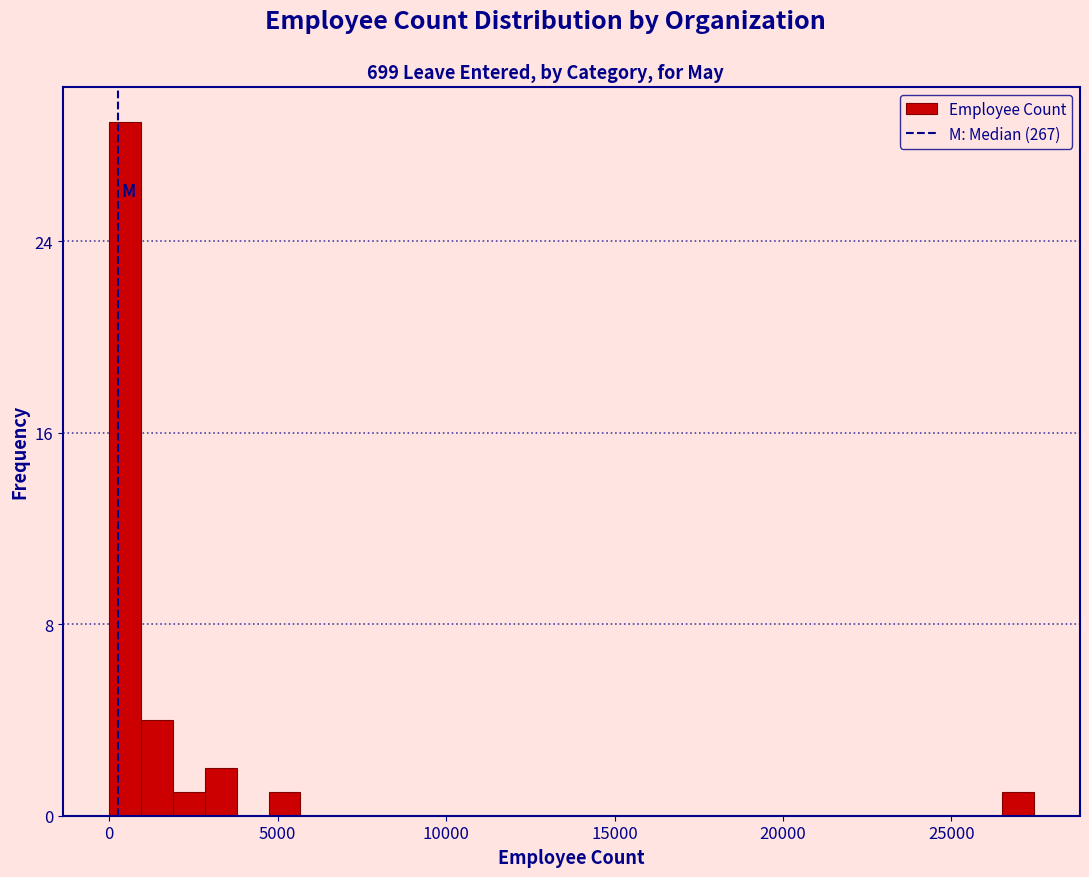

Read against the x-axis, roughly where is the centre of the tallest bar?

500